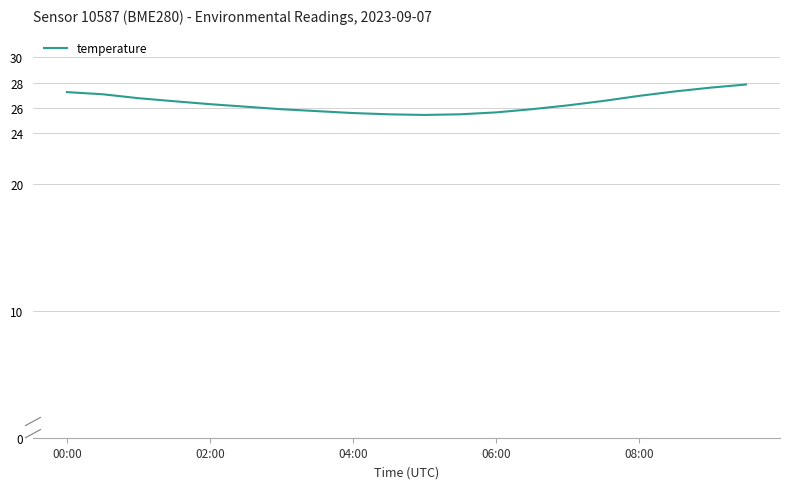

What is the greatest value displayed?

27.9